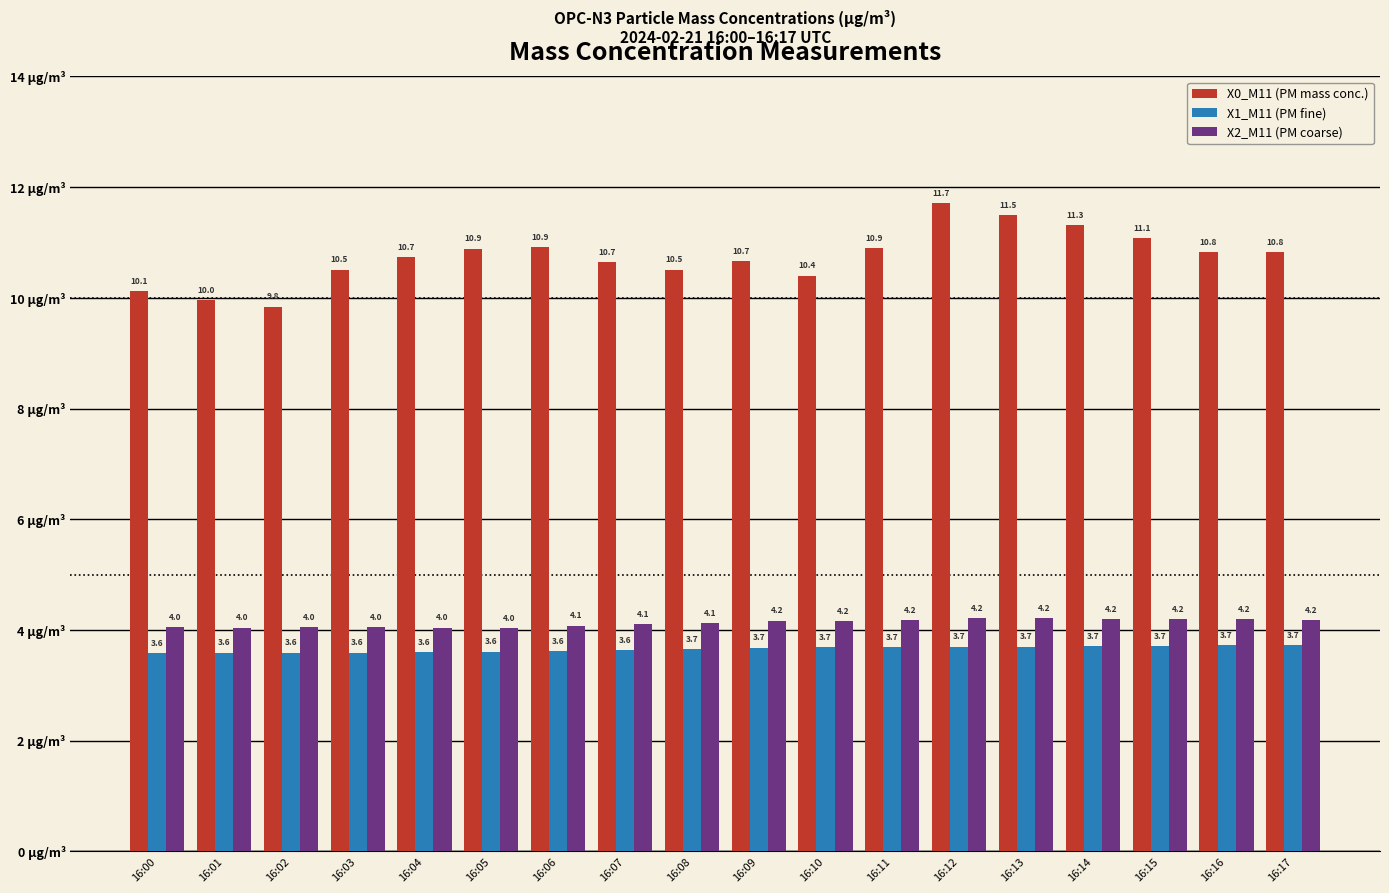

The value of X1_M11 (PM fine) at 16:09 is 3.7. True or false?

True